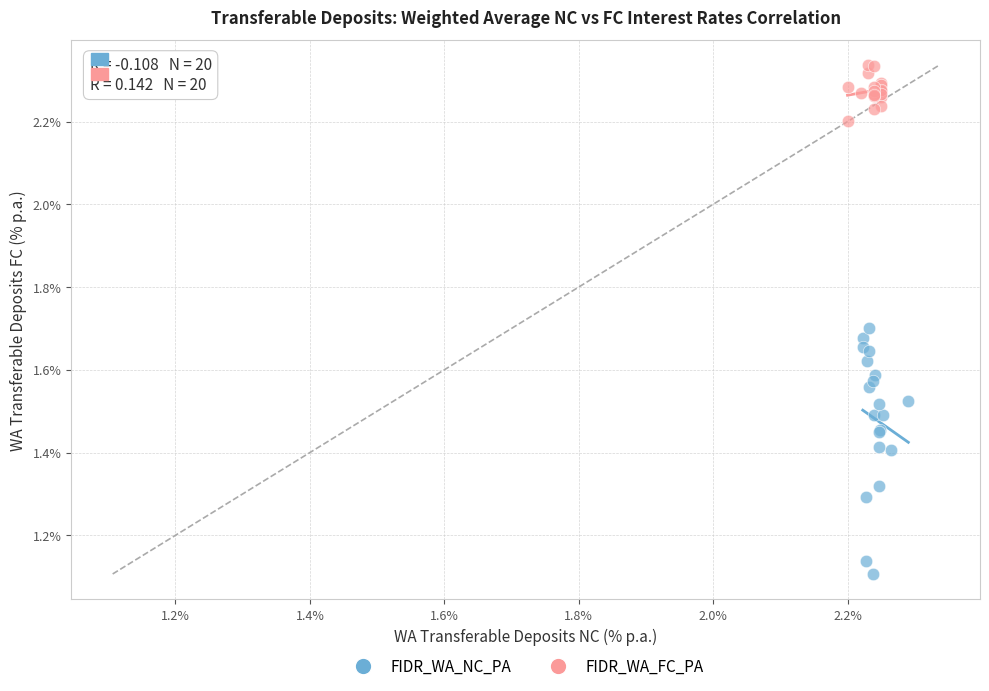

Which series has the largest Y range (max minus min)?

FIDR_WA_NC_PA